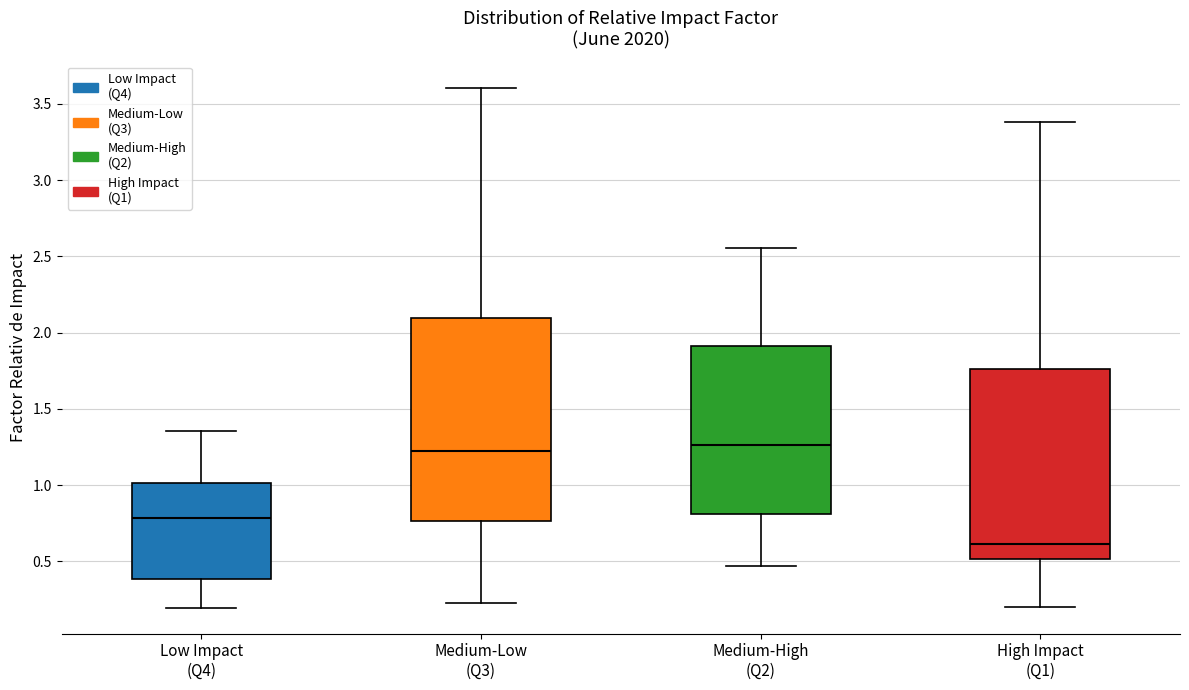

Which box is the tallest, from its lower edge to its upper edge?

Medium-Low (Q3)